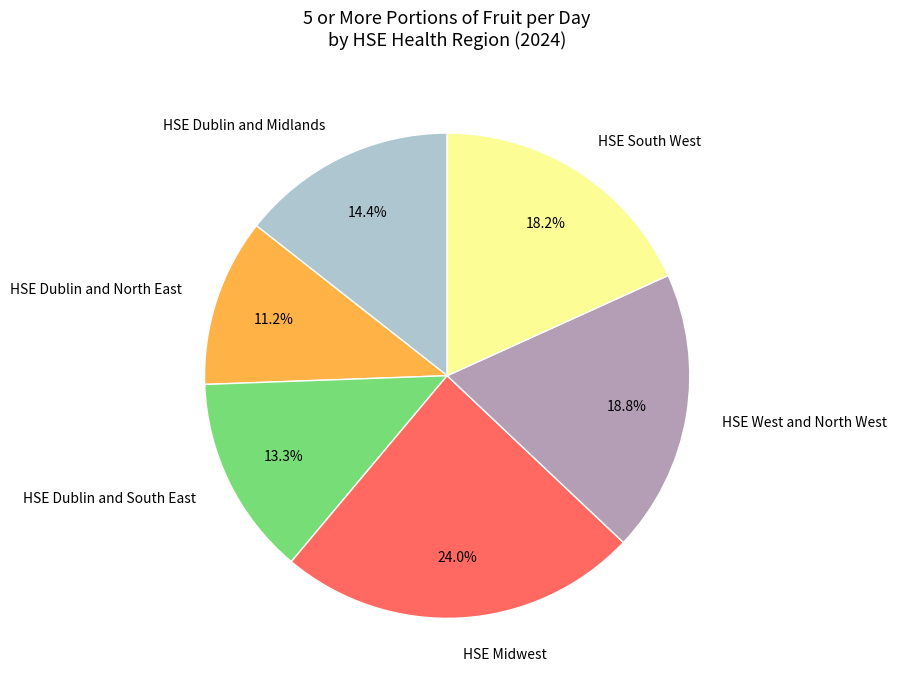

Rank the categories by value from highest to lowest.

HSE Midwest, HSE West and North West, HSE South West, HSE Dublin and Midlands, HSE Dublin and South East, HSE Dublin and North East